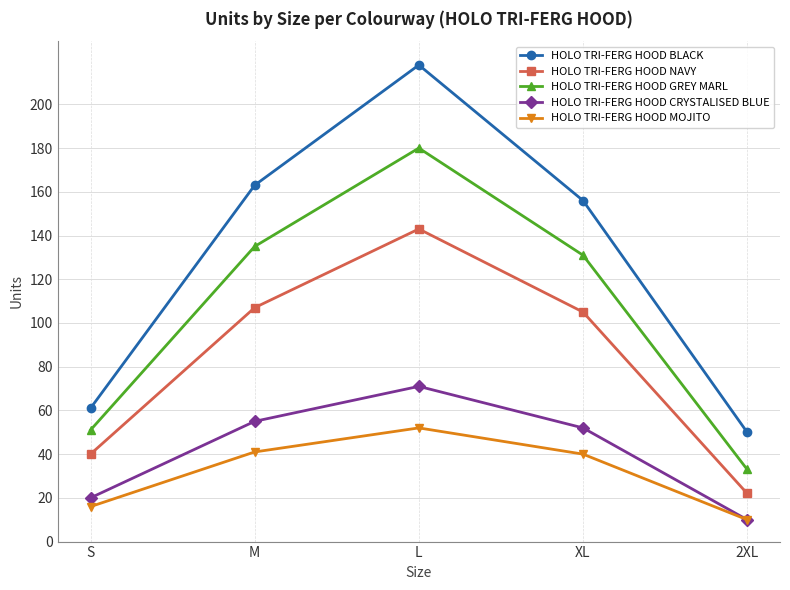

True or false: HOLO TRI-FERG HOOD BLACK has a value of 61 at S.

True